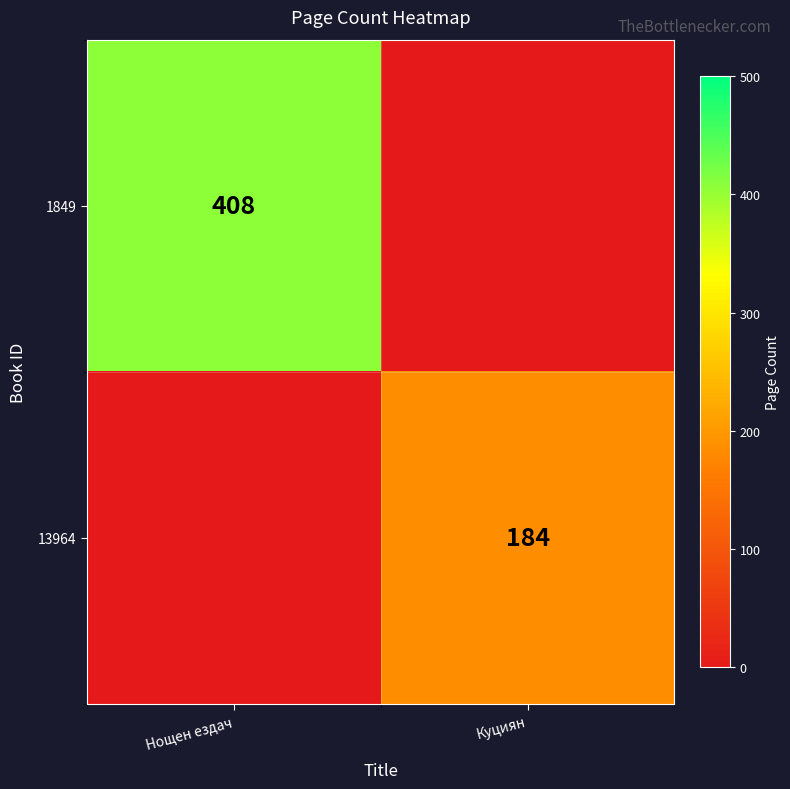

Rank the series by their average value, from highest to lowest.

1849, 13964